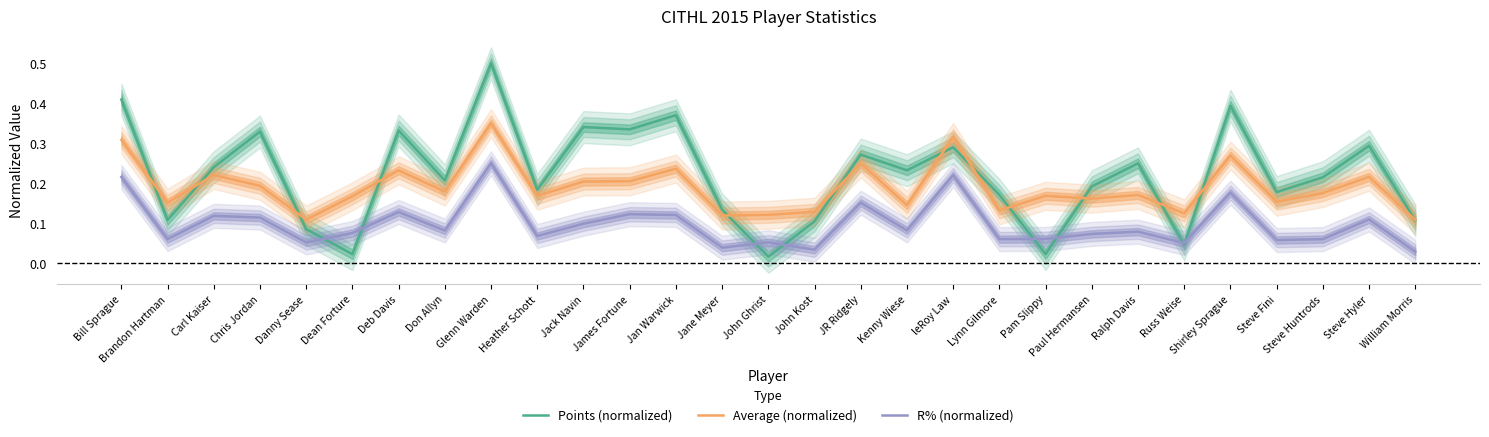

At which category is the sum across all series the highest?

Glenn Warden